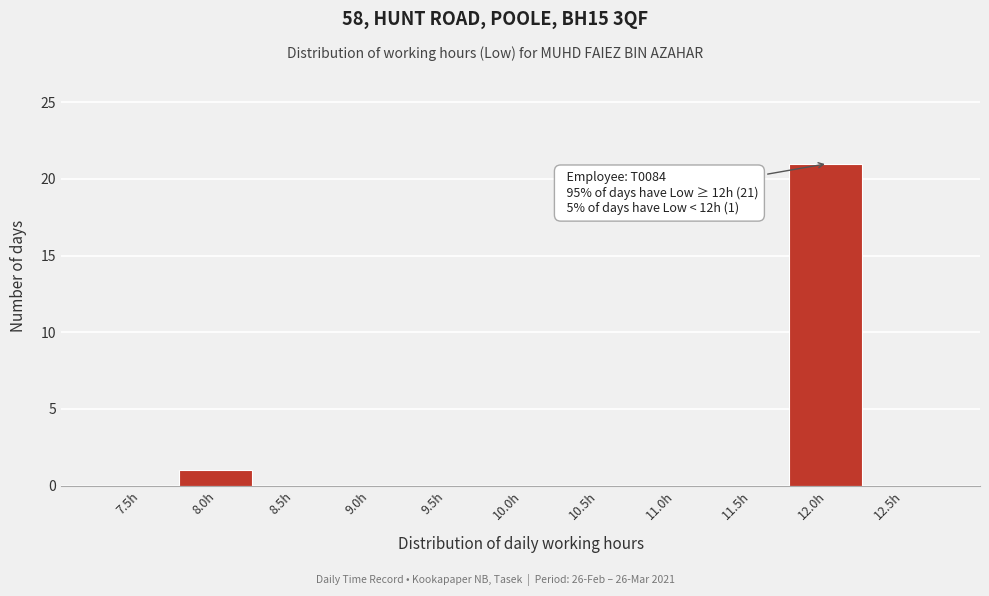

Reading left to right, transcribe all the data shown in this chart.

7.5h=0	8.0h=1	8.5h=0	9.0h=0	9.5h=0	10.0h=0	10.5h=0	11.0h=0	11.5h=0	12.0h=21	12.5h=0